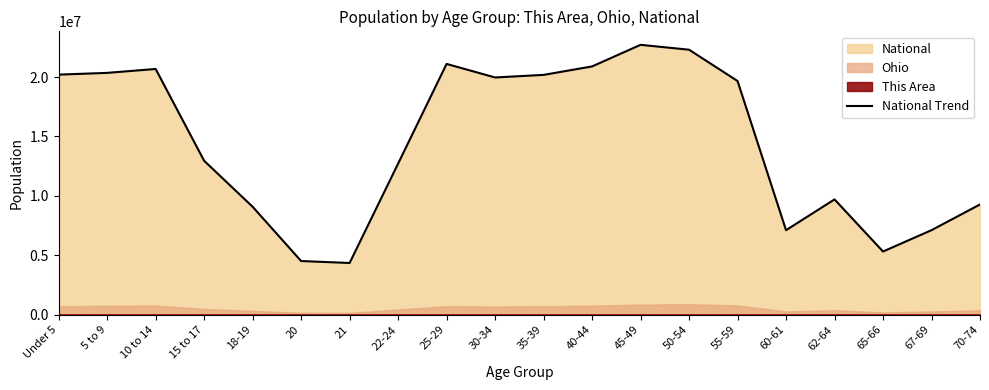

At which label is the value closest to 13531442?

15 to 17